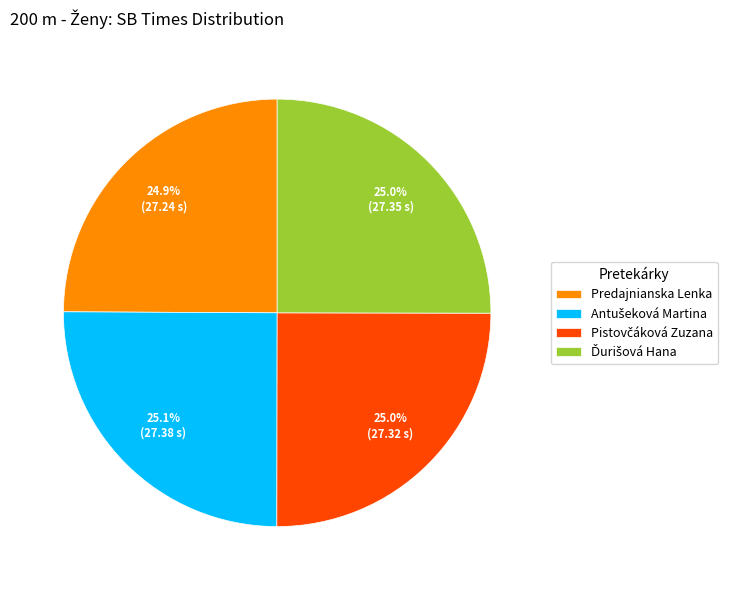

Is there any slice that represents more than half of the pie?

No